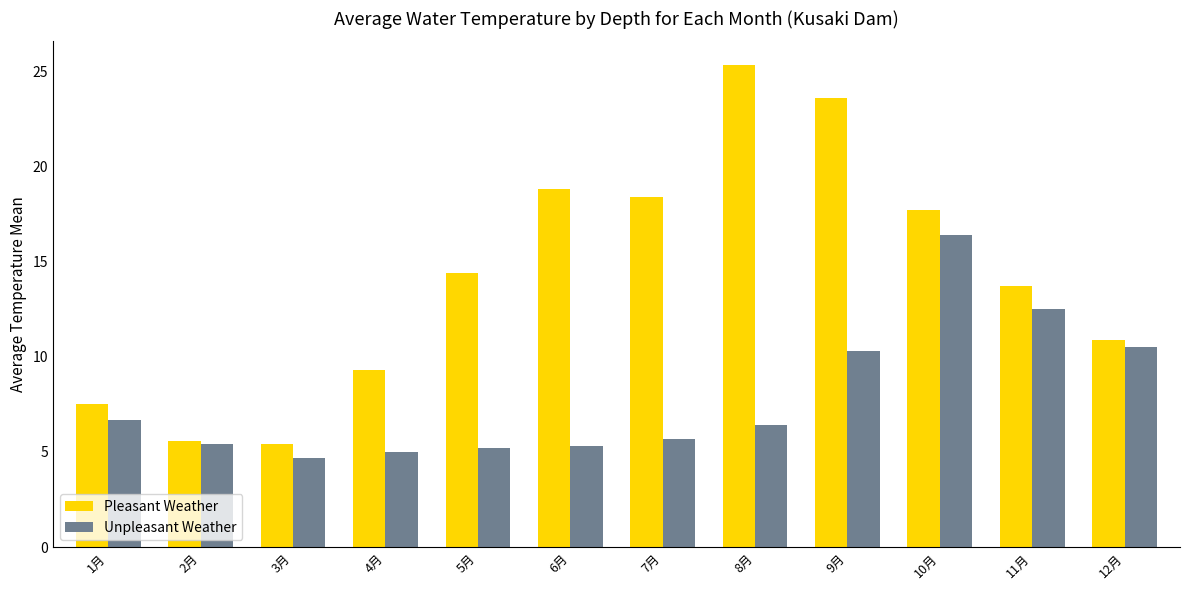

List the series in order of their peak value, lowest first.

Unpleasant Weather, Pleasant Weather